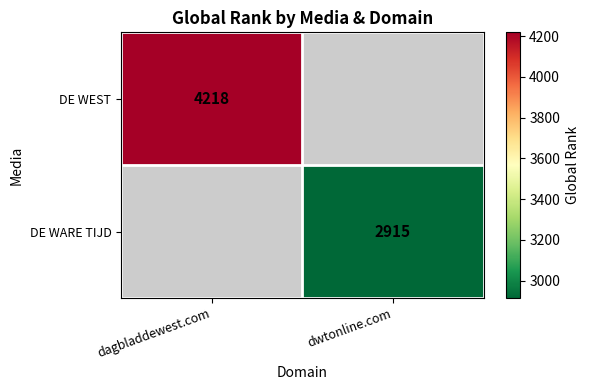

Is it true that DE WARE TIJD equals 2915 at dwtonline.com?

True